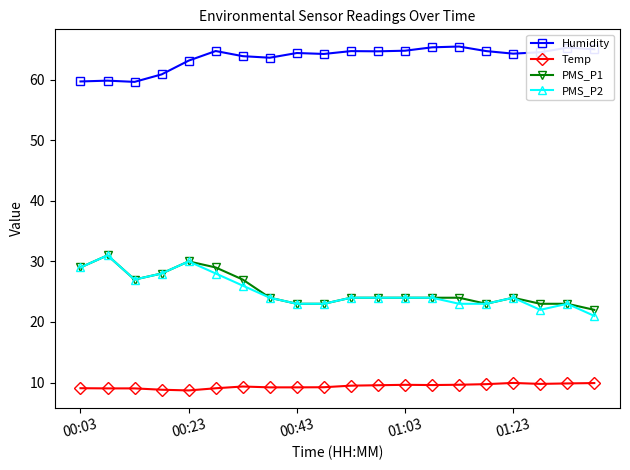

Which series has the largest total across all categories?

Humidity